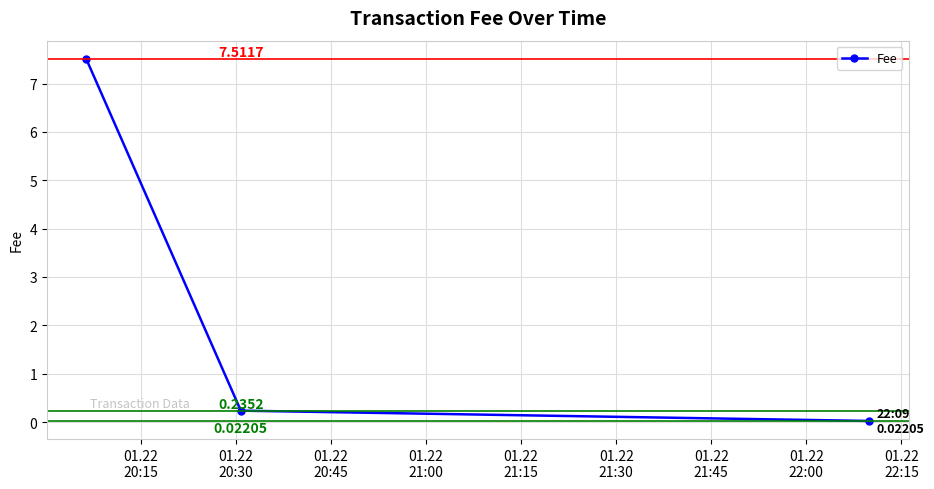

What is the greatest value displayed?

7.5